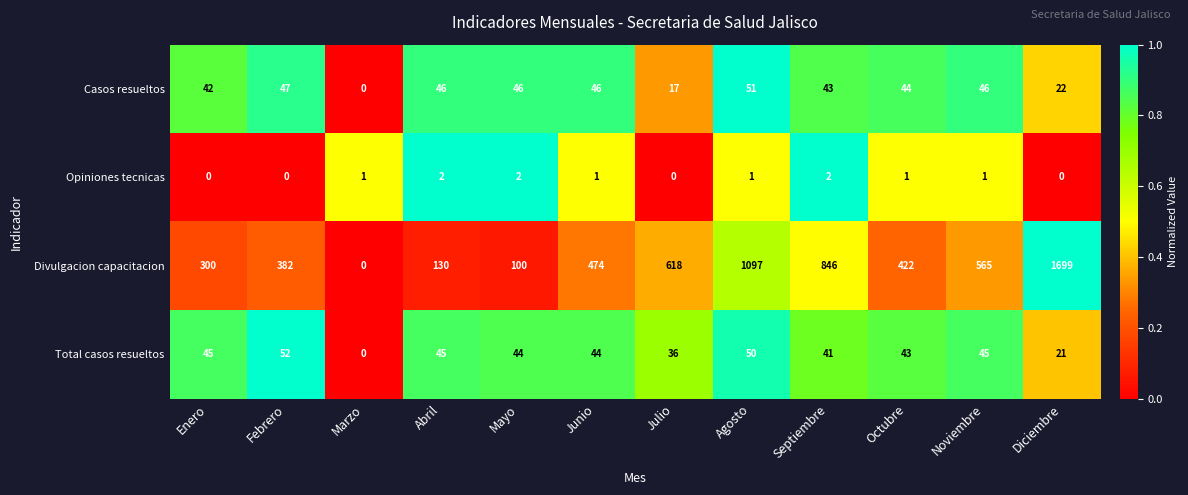

How many categories are shown in the chart?

12